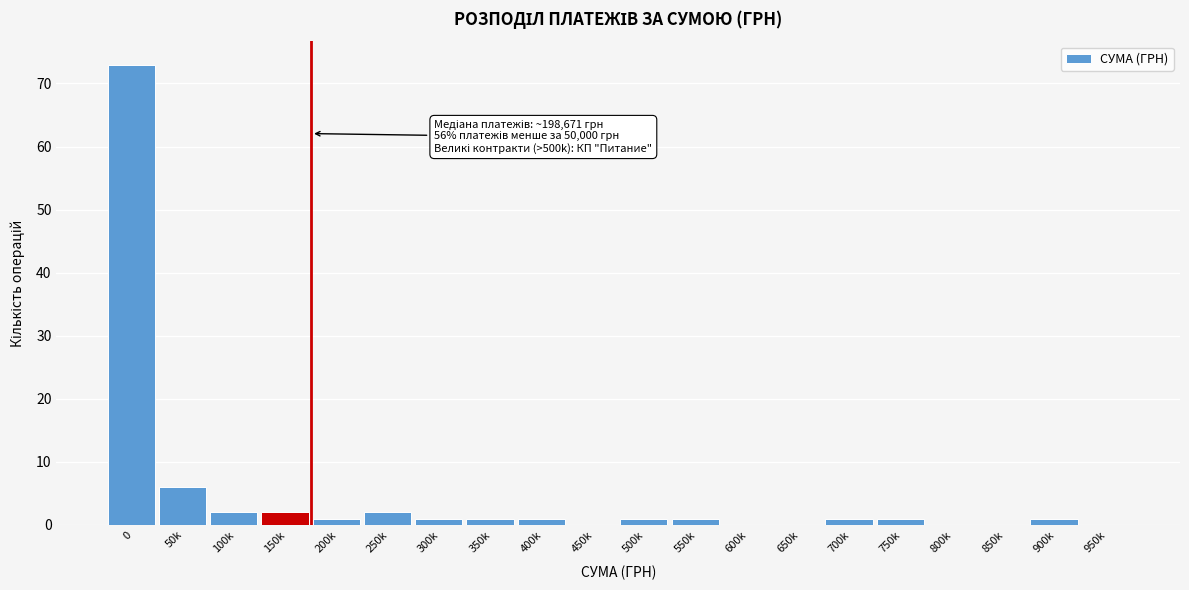

Reading left to right, list all the values displayed in this chart.

0=73	50k=6	100k=2	150k=2	200k=1	250k=2	300k=1	350k=1	400k=1	450k=0	500k=1	550k=1	600k=0	650k=0	700k=1	750k=1	800k=0	850k=0	900k=1	950k=0